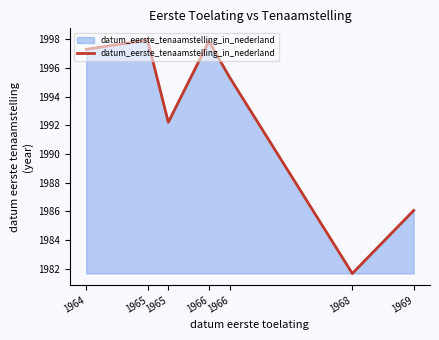

Count the number of categories in the chart.

7